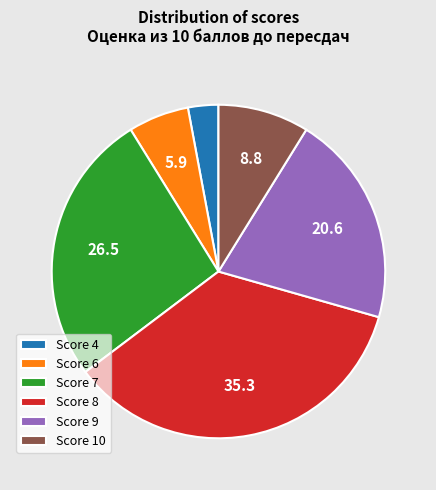

What is the smallest slice in the pie chart?

Score 4